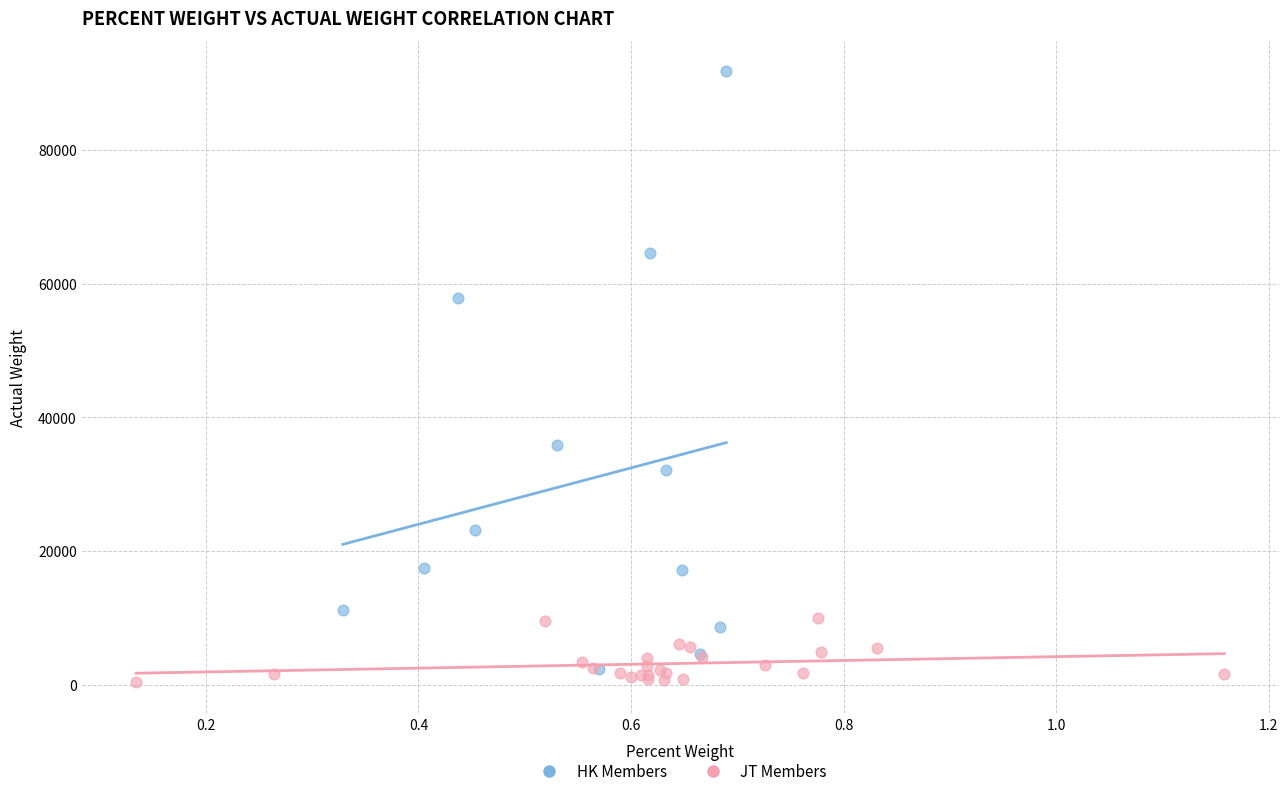

What are all the series names shown in the legend?

HK Members, JT Members